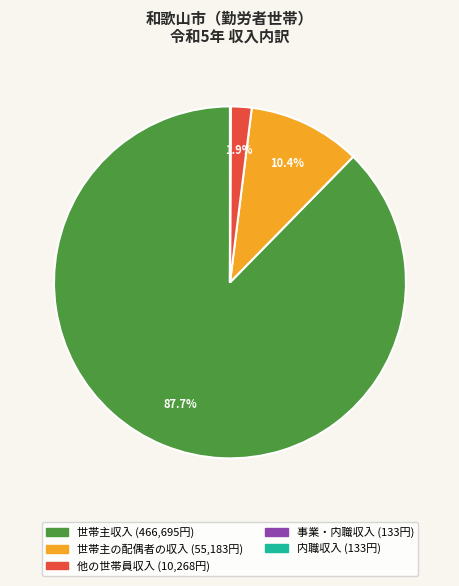

Is there any slice that represents more than half of the pie?

Yes